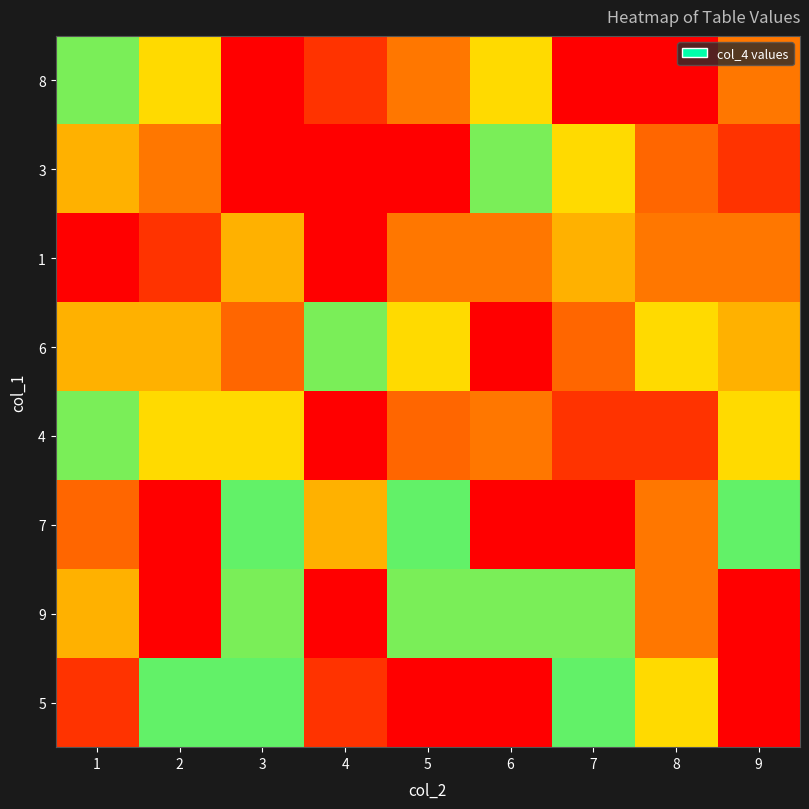

At 9, list the series in order from largest to smallest.

5, 8, 1, 4, 7, 6, 3, 9